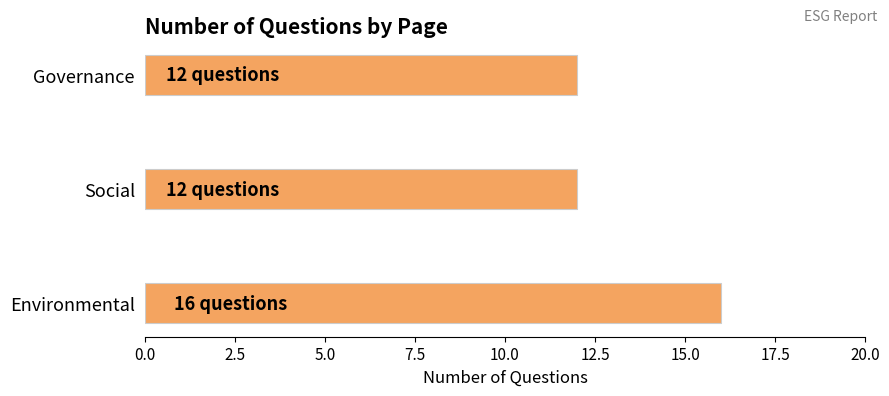

Reading bottom to top, extract all data points from this chart.

16	12	12